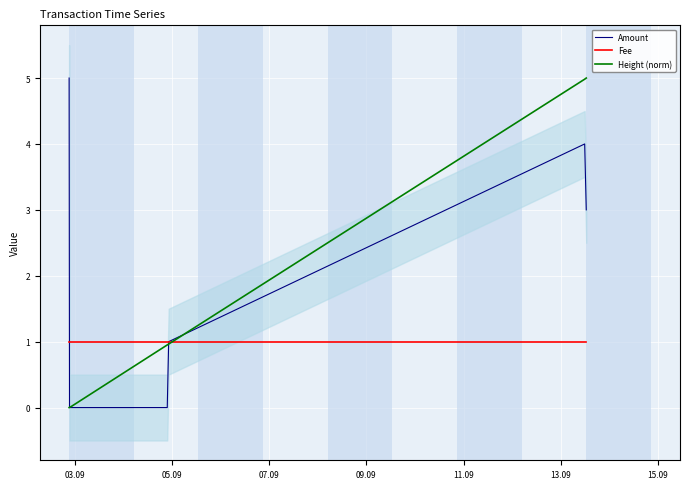

Is the value of Fee at 05.09 greater than the value of Height (norm) at 15.09?

No